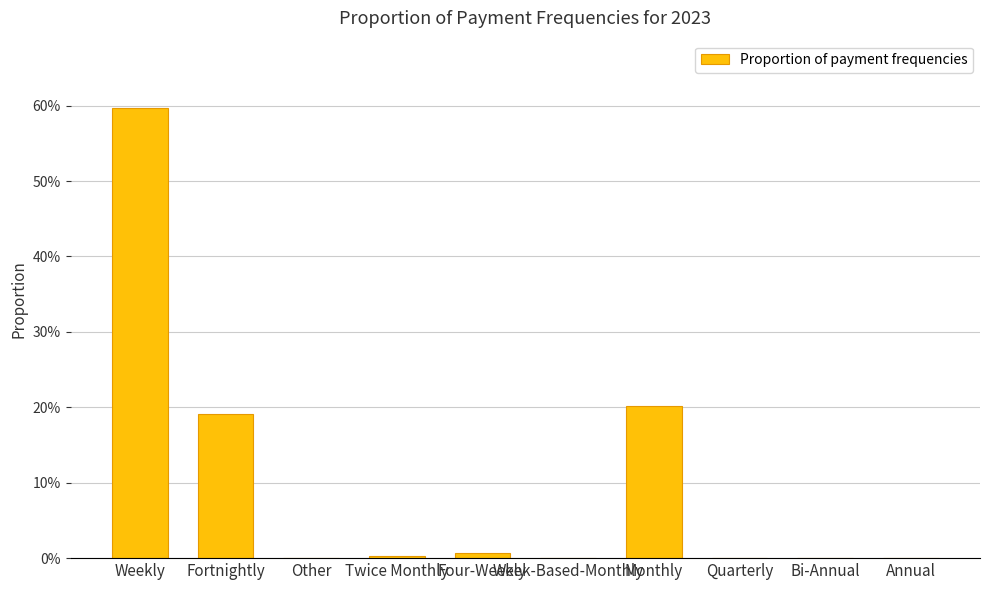

Are the bars horizontal?

No